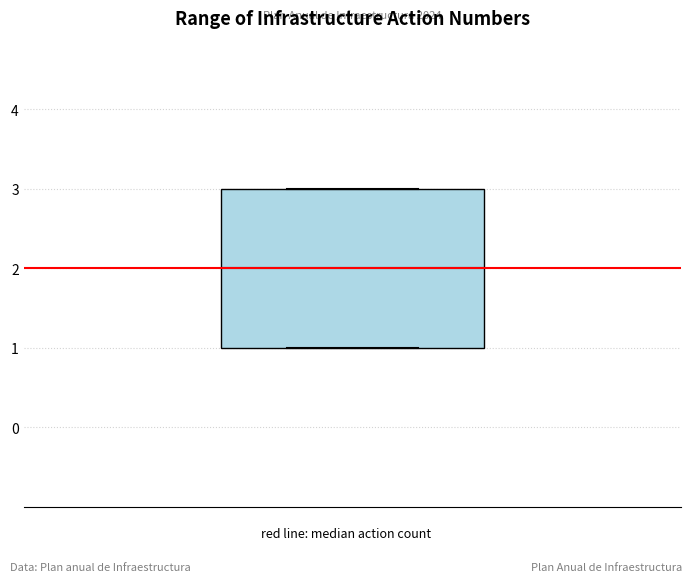

Read this box plot against the y-axis: the position of the median line, the range covered by the box, and the ends of both whiskers. The values are not printed on the chart, so give them approximately, as read against the axis.

median 2, box 1 to 3, whiskers 1 to 3